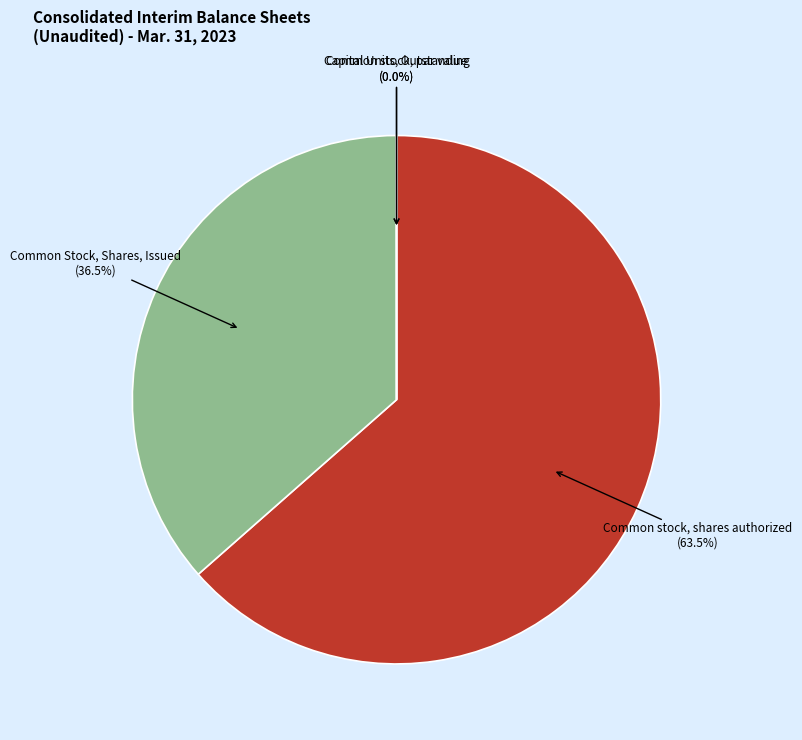

To the nearest percent, what is the average slice percentage?

25%